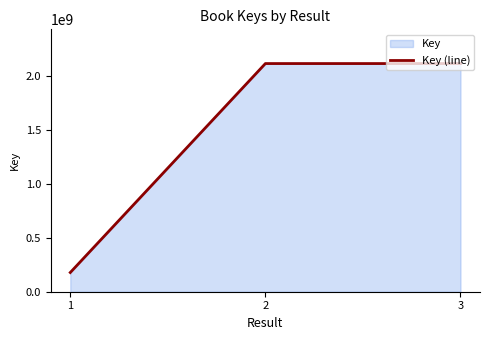

Rank the categories by value from highest to lowest.

2, 3, 1